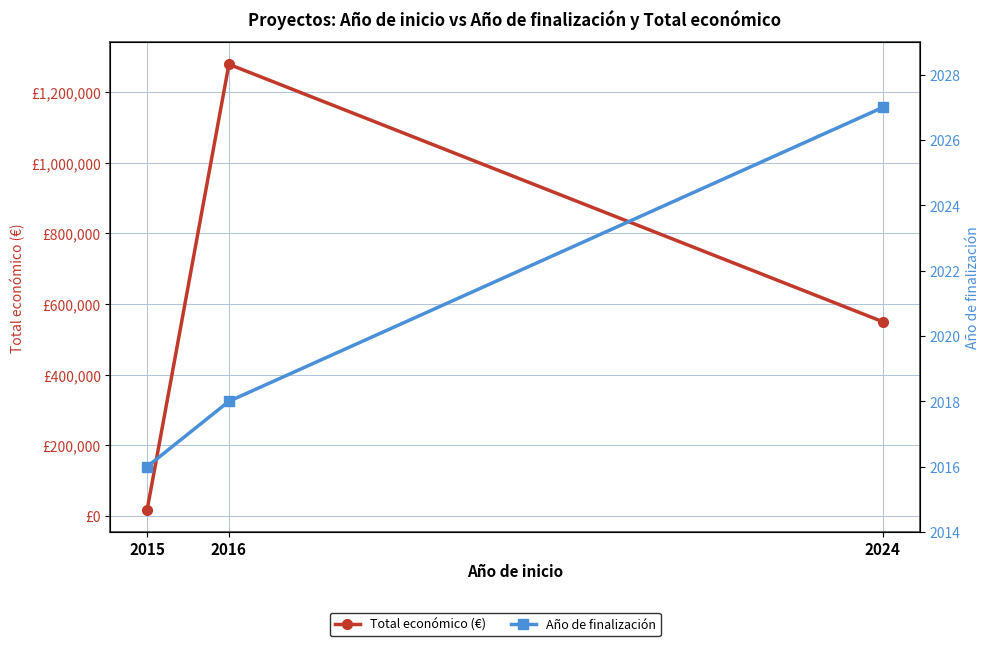

At which label does Año de finalización first exceed 2018?

2024